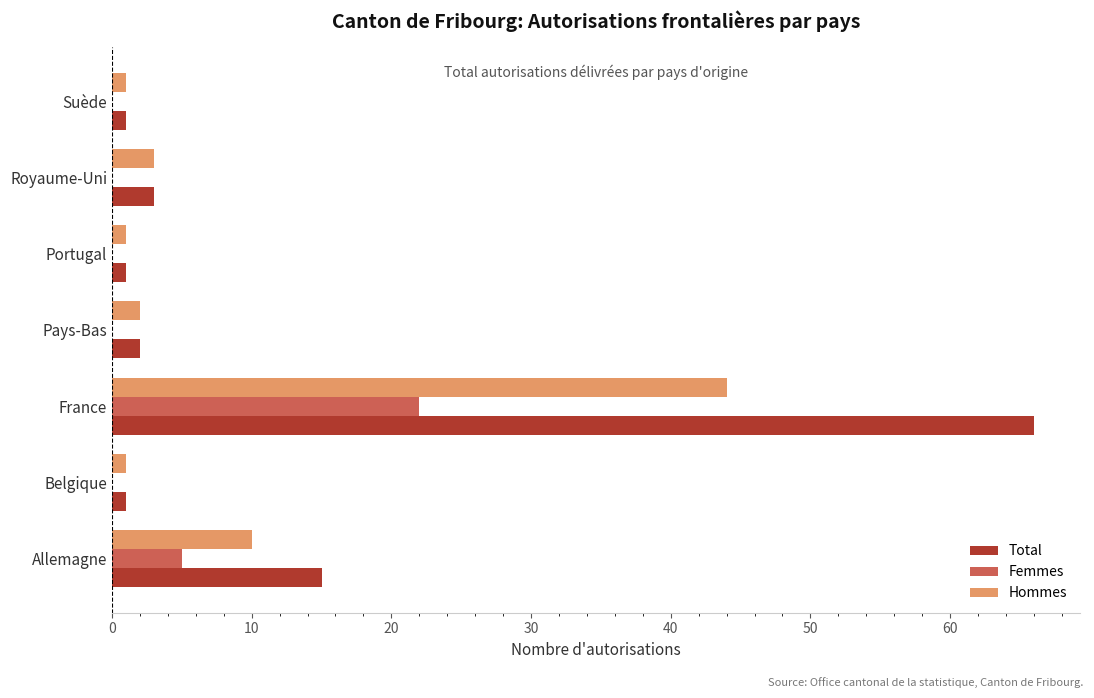

At which category is the sum across all series the highest?

France